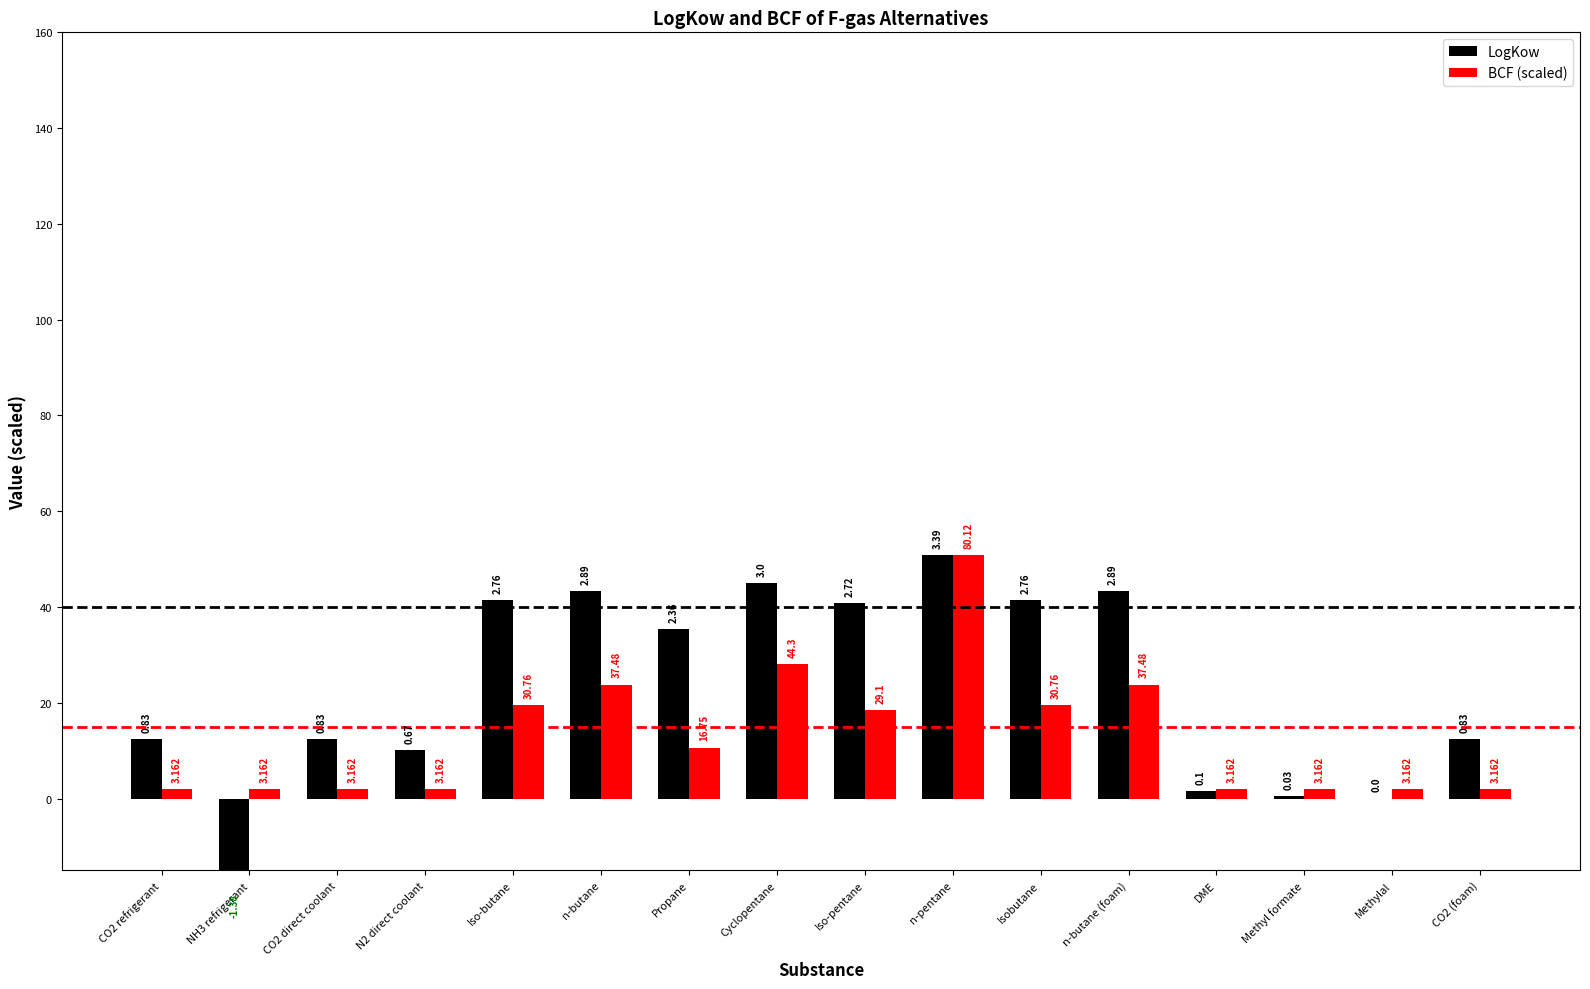

Reading left to right, extract all data points from this chart.

LogKow: CO2 refrigerant=12.4	NH3 refrigerant=-20.7	CO2 direct coolant=12.4	N2 direct coolant=10.1	Iso-butane=41.4	n-butane=43.4	Propane=35.4	Cyclopentane=45.0	Iso-pentane=40.8	n-pentane=50.9	Isobutane=41.4	n-butane (foam)=43.4	DME=1.5	Methyl formate=0.4	Methylal=0.0	CO2 (foam)=12.4
BCF (scaled): CO2 refrigerant=2.0	NH3 refrigerant=2.0	CO2 direct coolant=2.0	N2 direct coolant=2.0	Iso-butane=19.5	n-butane=23.8	Propane=10.6	Cyclopentane=28.1	Iso-pentane=18.5	n-pentane=50.9	Isobutane=19.5	n-butane (foam)=23.8	DME=2.0	Methyl formate=2.0	Methylal=2.0	CO2 (foam)=2.0